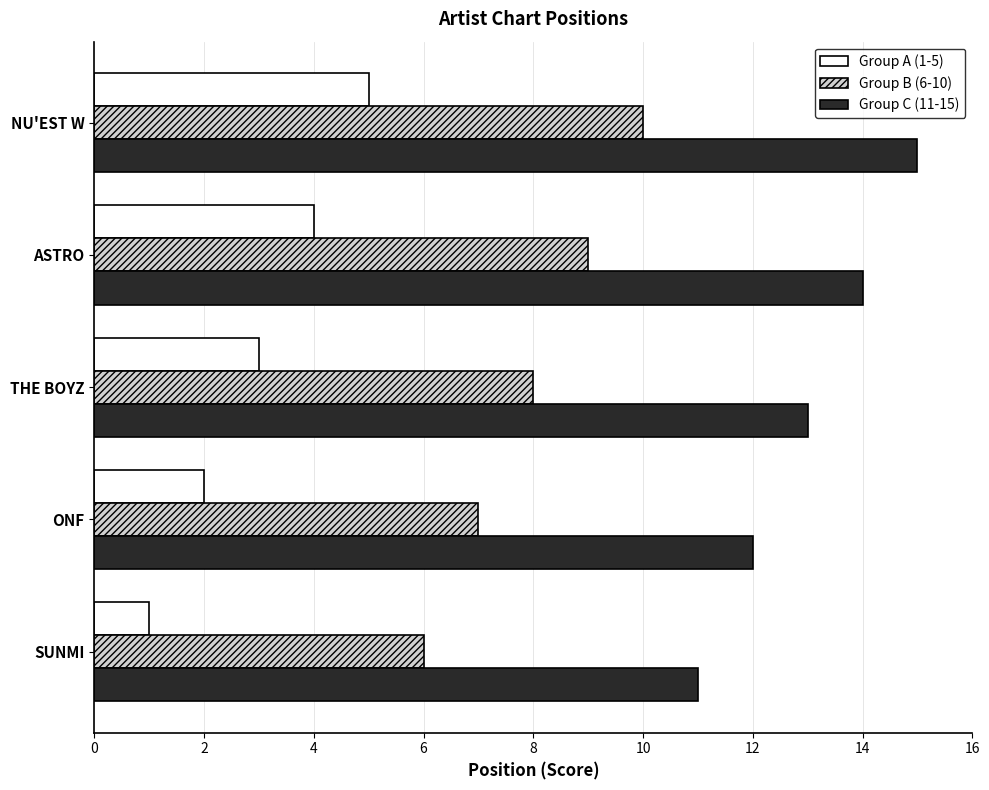

Rank the series by their maximum value, from highest to lowest.

Group C (11-15), Group B (6-10), Group A (1-5)